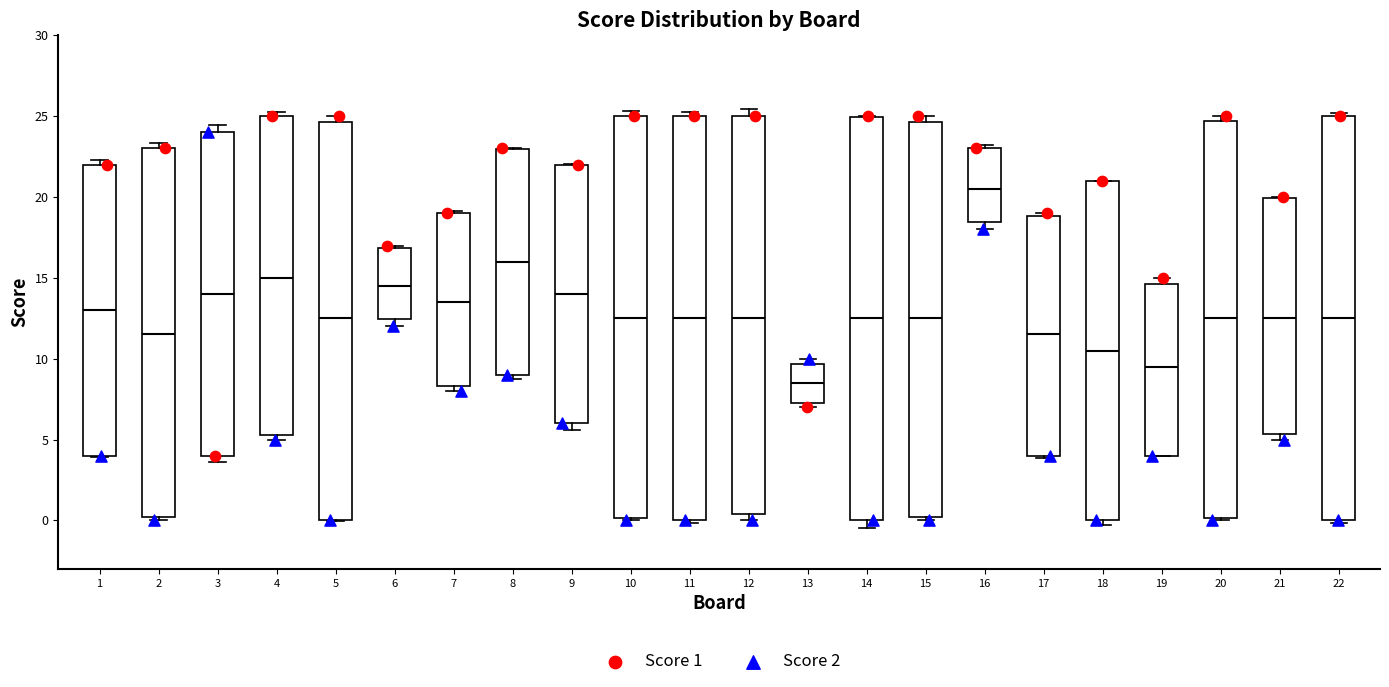

Where is the lower edge of the box at x = 4 on the y-axis? The values are not printed on the chart, so give them approximately, as read against the axis.

5.5